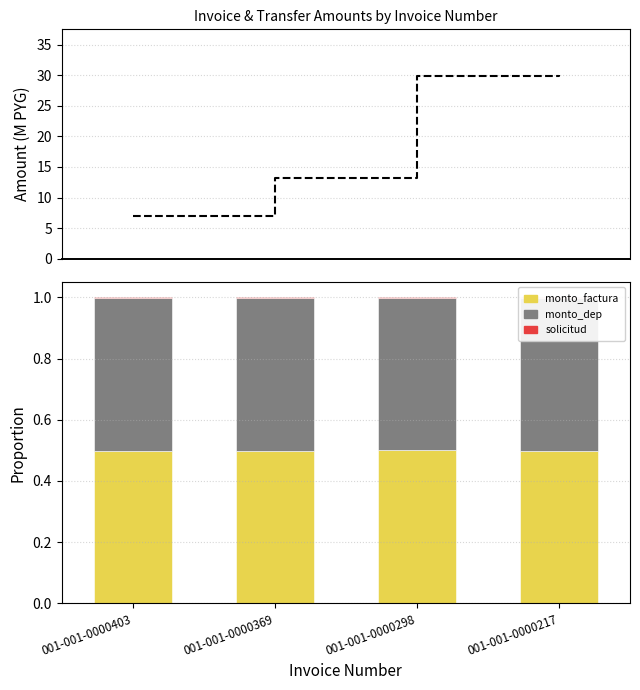

Is it true that monto_factura equals 0.5 at 001-001-0000369?

True